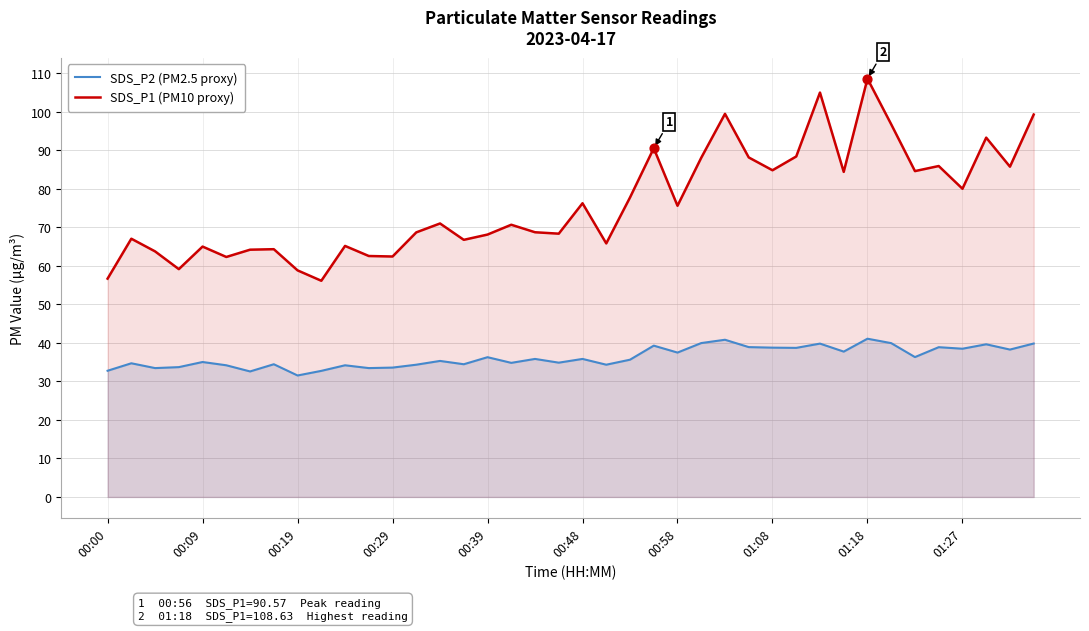

Which series reaches the minimum Y coordinate?

SDS_P2 (PM2.5 proxy)